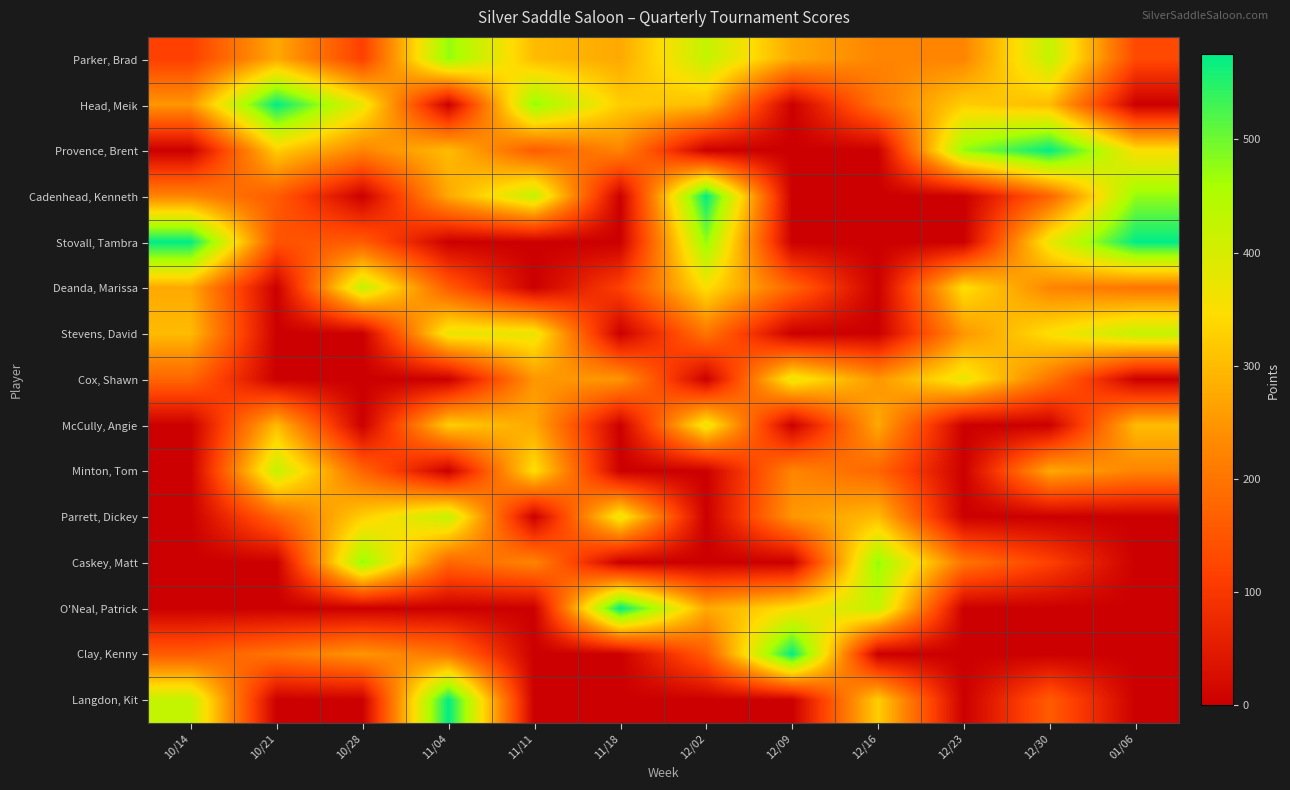

Reading right to left, what are all the values shown in this chart?

Parker, Brad: 01/06=130	12/30=425	12/23=225	12/16=225	12/09=275	12/02=425	11/18=275	11/11=300	11/04=475	10/28=115	10/21=275	10/14=115
Head, Meik: 01/06=0	12/30=300	12/23=325	12/16=200	12/09=0	12/02=300	11/18=325	11/11=475	11/04=0	10/28=375	10/21=575	10/14=250
Provence, Brent: 01/06=350	12/30=575	12/23=475	12/16=0	12/09=0	12/02=0	11/18=225	11/11=160	11/04=300	10/28=225	10/21=325	10/14=0
Cadenhead, Kenneth: 01/06=475	12/30=175	12/23=0	12/16=0	12/09=0	12/02=575	11/18=0	11/11=425	11/04=275	10/28=0	10/21=160	10/14=225
Stovall, Tambra: 01/06=575	12/30=375	12/23=0	12/16=0	12/09=0	12/02=475	11/18=0	11/11=0	11/04=0	10/28=160	10/21=145	10/14=575
Deanda, Marissa: 01/06=200	12/30=225	12/23=350	12/16=0	12/09=175	12/02=350	11/18=115	11/11=0	11/04=160	10/28=425	10/21=0	10/14=275
Stevens, David: 01/06=425	12/30=350	12/23=250	12/16=0	12/09=0	12/02=200	11/18=0	11/11=375	11/04=375	10/28=0	10/21=0	10/14=300
Cox, Shawn: 01/06=0	12/30=200	12/23=375	12/16=250	12/09=375	12/02=0	11/18=250	11/11=250	11/04=0	10/28=0	10/21=0	10/14=175
McCully, Angie: 01/06=300	12/30=0	12/23=0	12/16=275	12/09=0	12/02=375	11/18=0	11/11=275	11/04=325	10/28=0	10/21=300	10/14=0
Minton, Tom: 01/06=225	12/30=275	12/23=0	12/16=175	12/09=225	12/02=0	11/18=0	11/11=350	11/04=0	10/28=175	10/21=425	10/14=0
Parrett, Dickey: 01/06=0	12/30=0	12/23=0	12/16=300	12/09=250	12/02=0	11/18=375	11/11=0	11/04=425	10/28=325	10/21=175	10/14=0
Caskey, Matt: 01/06=0	12/30=115	12/23=200	12/16=475	12/09=0	12/02=0	11/18=0	11/11=225	11/04=175	10/28=475	10/21=0	10/14=0
O'Neal, Patrick: 01/06=0	12/30=0	12/23=0	12/16=425	12/09=350	12/02=275	11/18=575	11/11=0	11/04=0	10/28=0	10/21=0	10/14=0
Clay, Kenny: 01/06=0	12/30=0	12/23=0	12/16=0	12/09=575	12/02=160	11/18=0	11/11=0	11/04=200	10/28=250	10/21=200	10/14=160
Langdon, Kit: 01/06=0	12/30=160	12/23=0	12/16=325	12/09=0	12/02=0	11/18=0	11/11=0	11/04=575	10/28=0	10/21=0	10/14=425